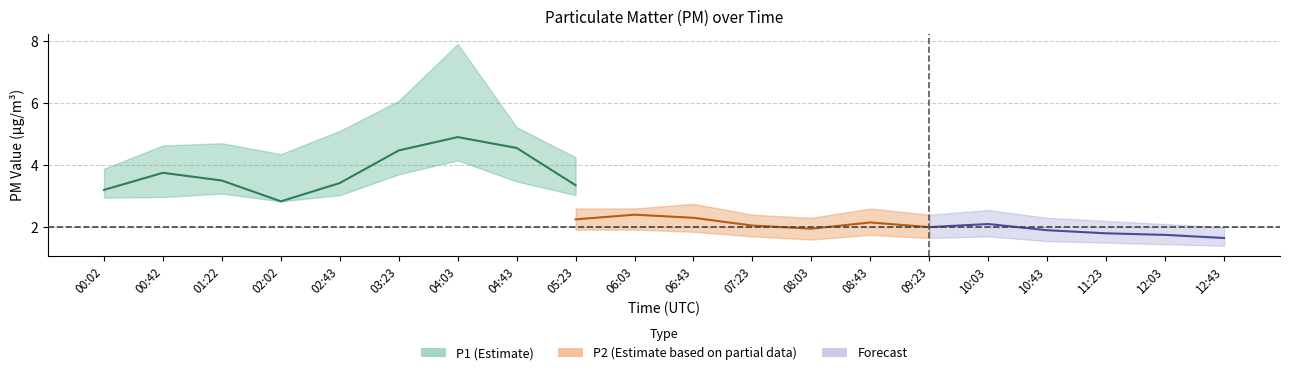

Is it true that P1 equals 1.0 at 01:22?

False